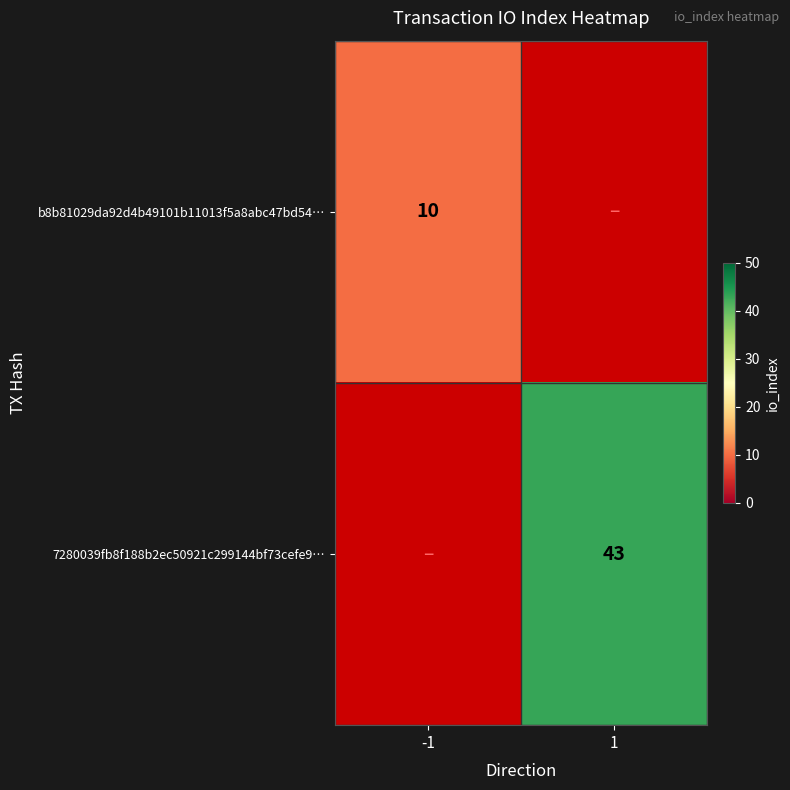

How many distinct data groups are displayed?

2